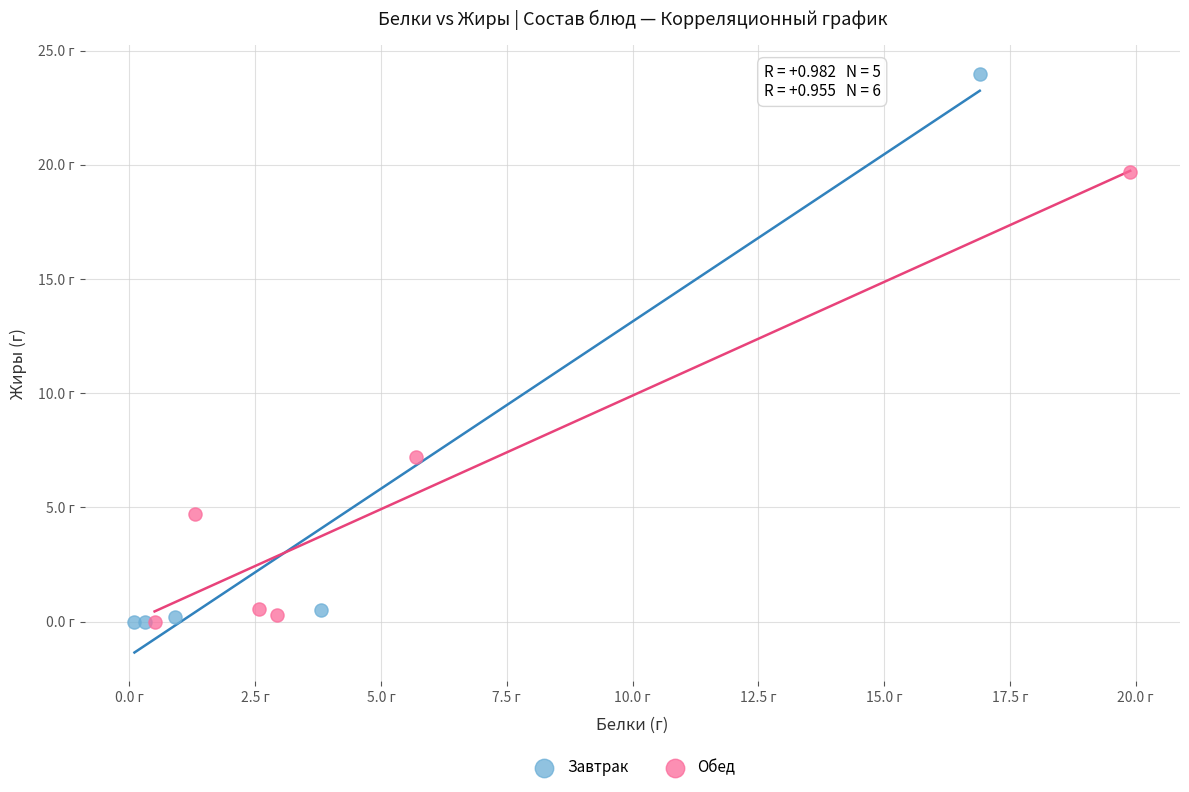

Which series has the largest Y range (max minus min)?

Завтрак